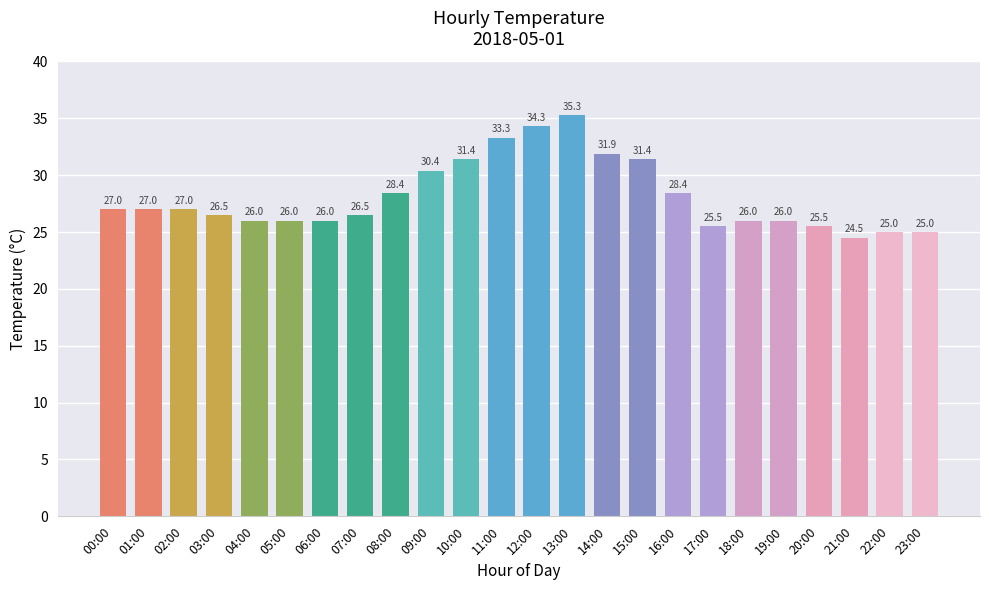

How many bars are there in total?

24